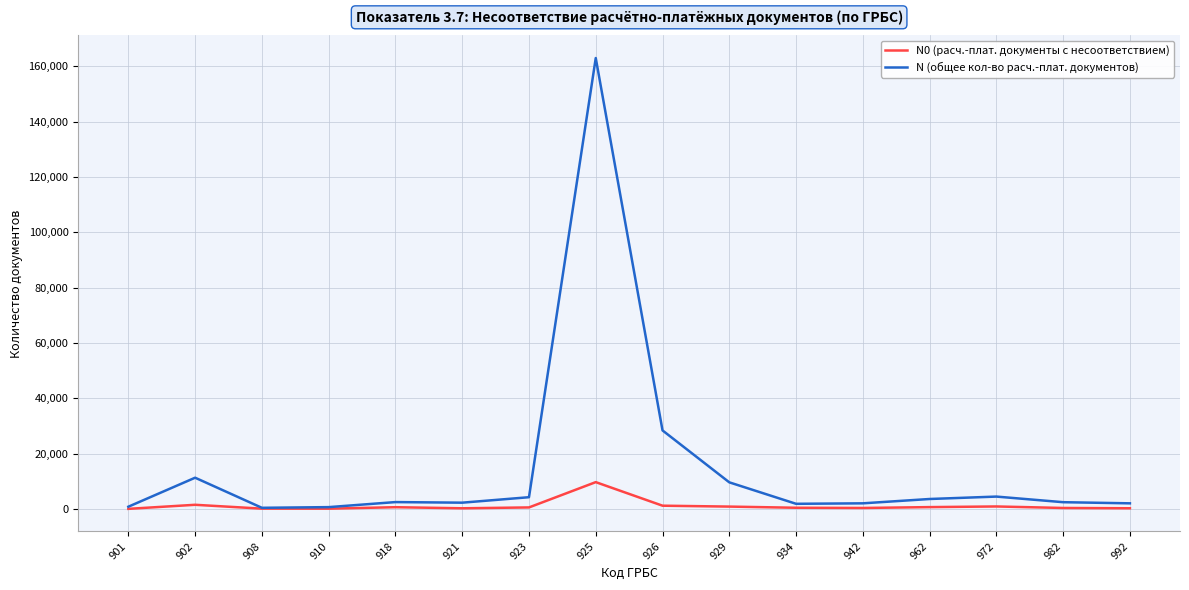

Rank the series by their maximum value, from highest to lowest.

N (общее кол-во расч.-плат. документов), N0 (расч.-плат. документы с несоответствием)